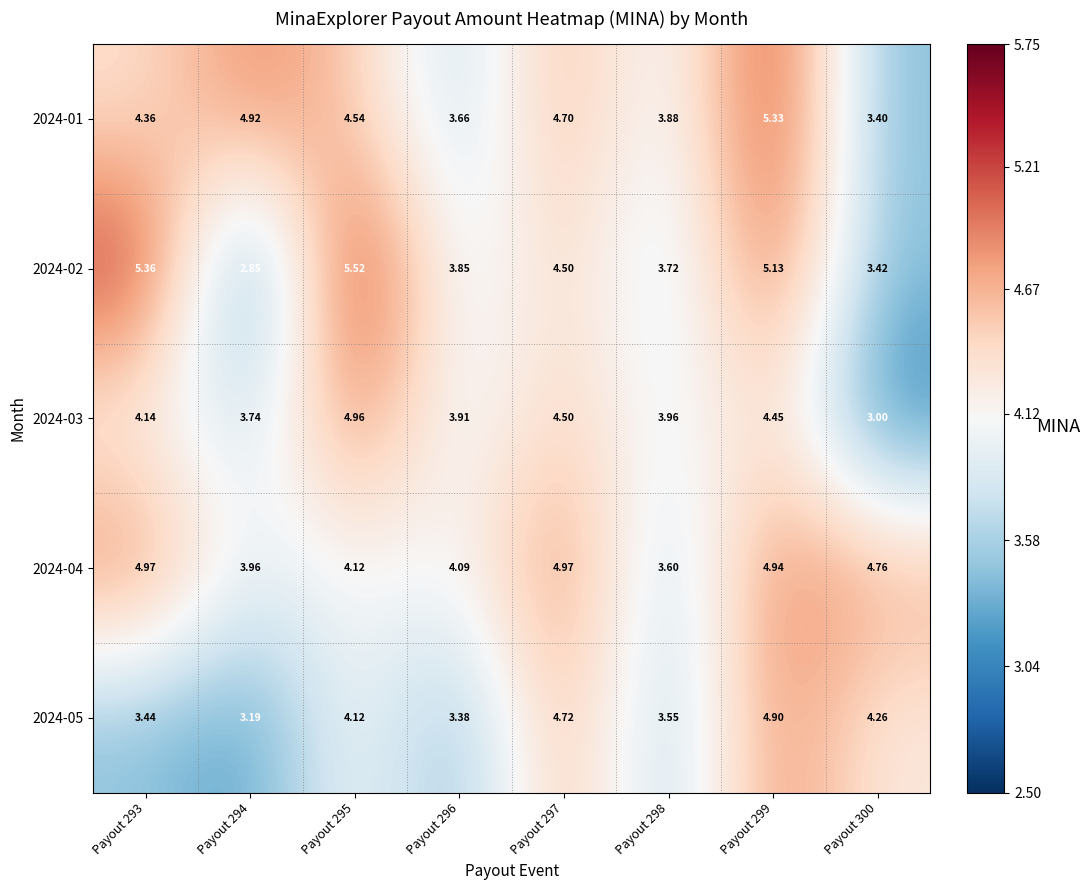

How many series are shown in this chart?

5